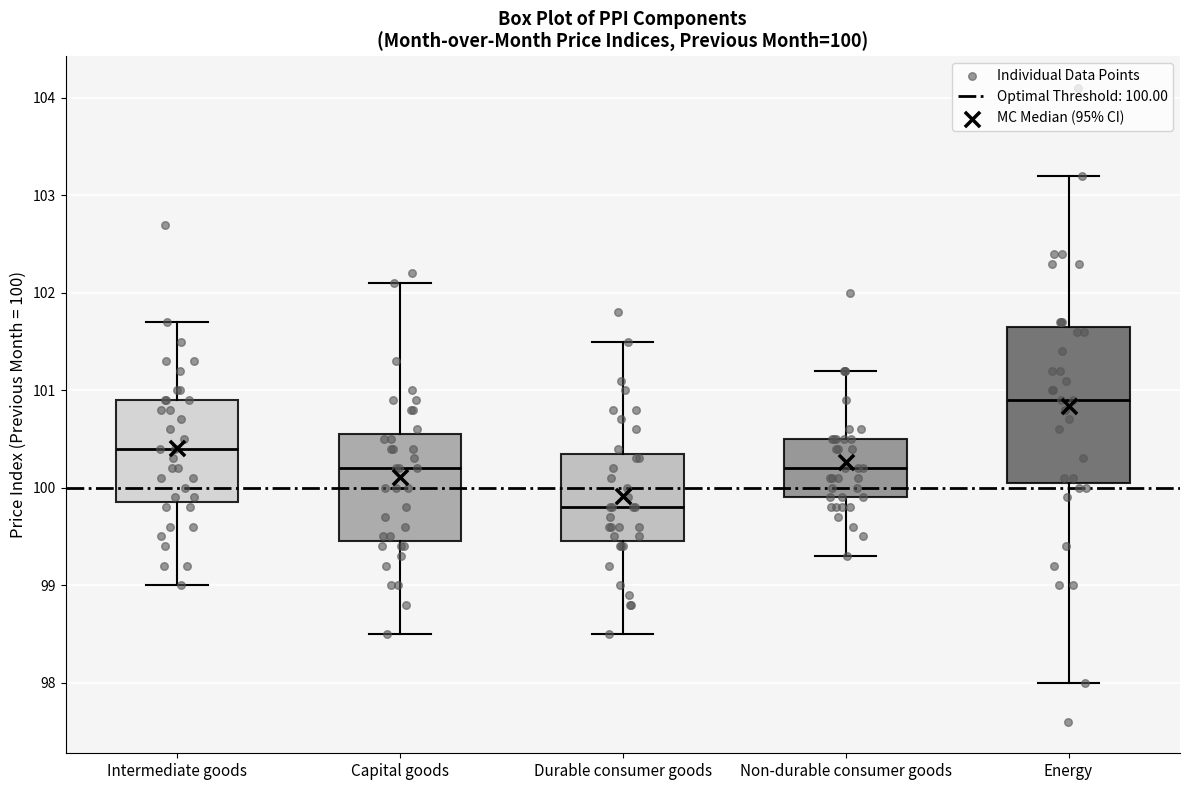

Which box is the tallest, from its lower edge to its upper edge?

Energy